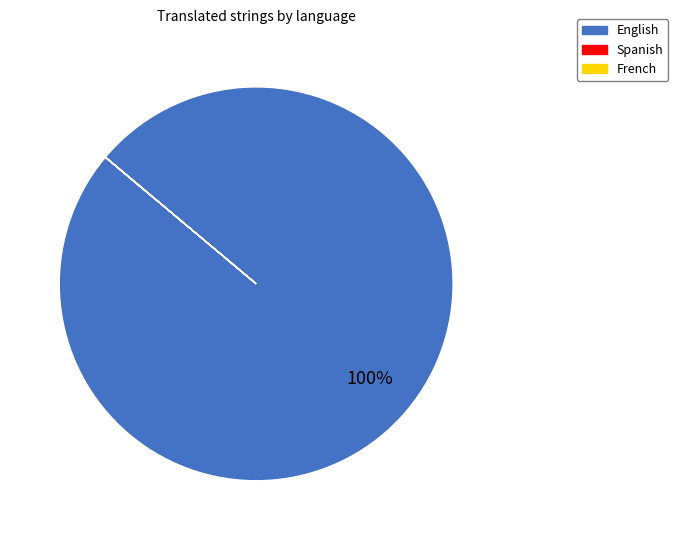

What is the largest slice in the pie chart?

English